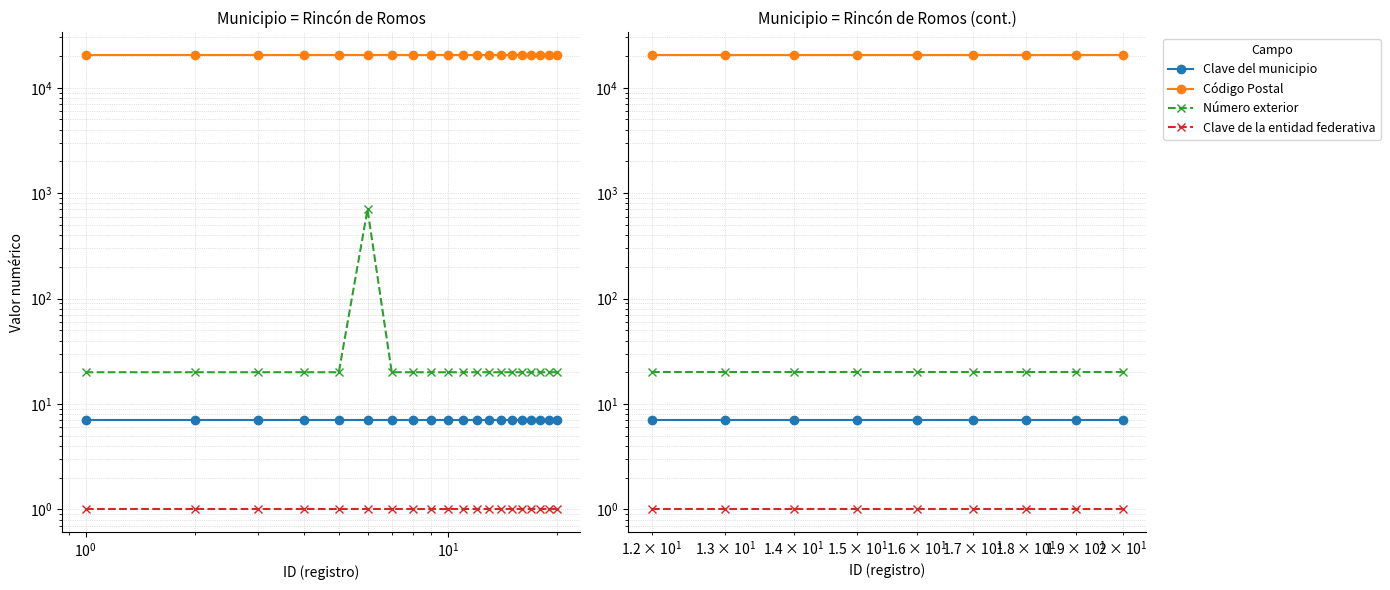

True or false: Número exterior and Clave del municipio cross at least once.

False